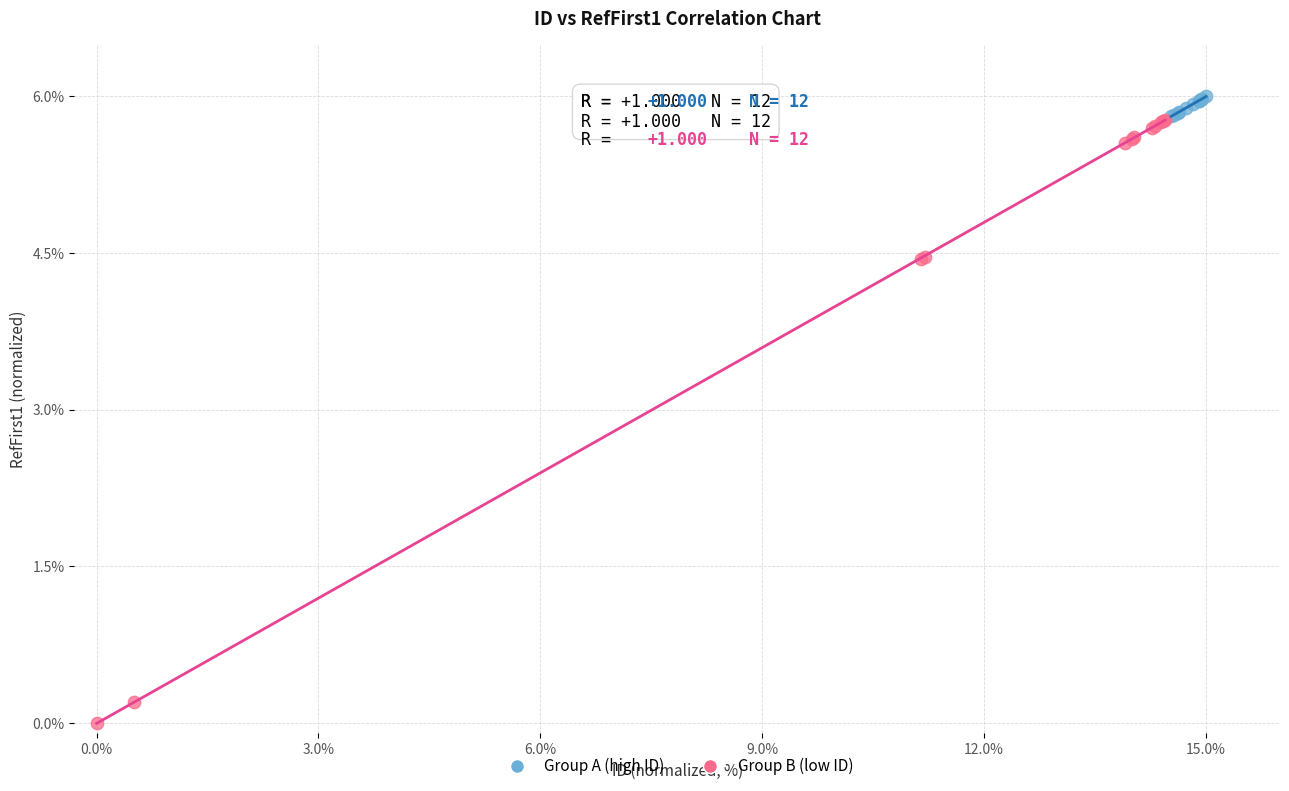

Which series has the widest spread of Y values?

Group B (low ID)